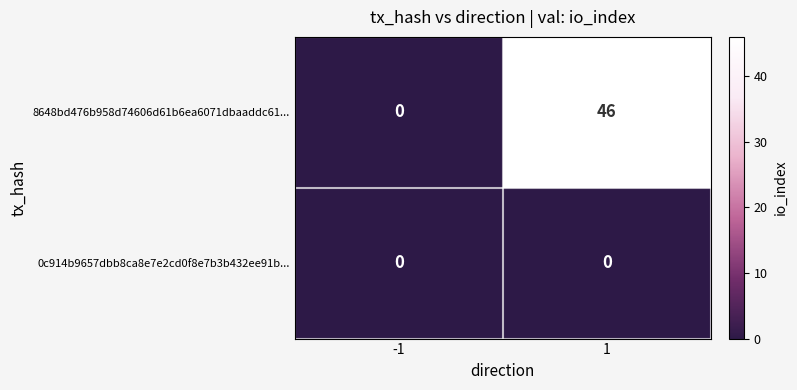

What is the greatest value displayed?

46